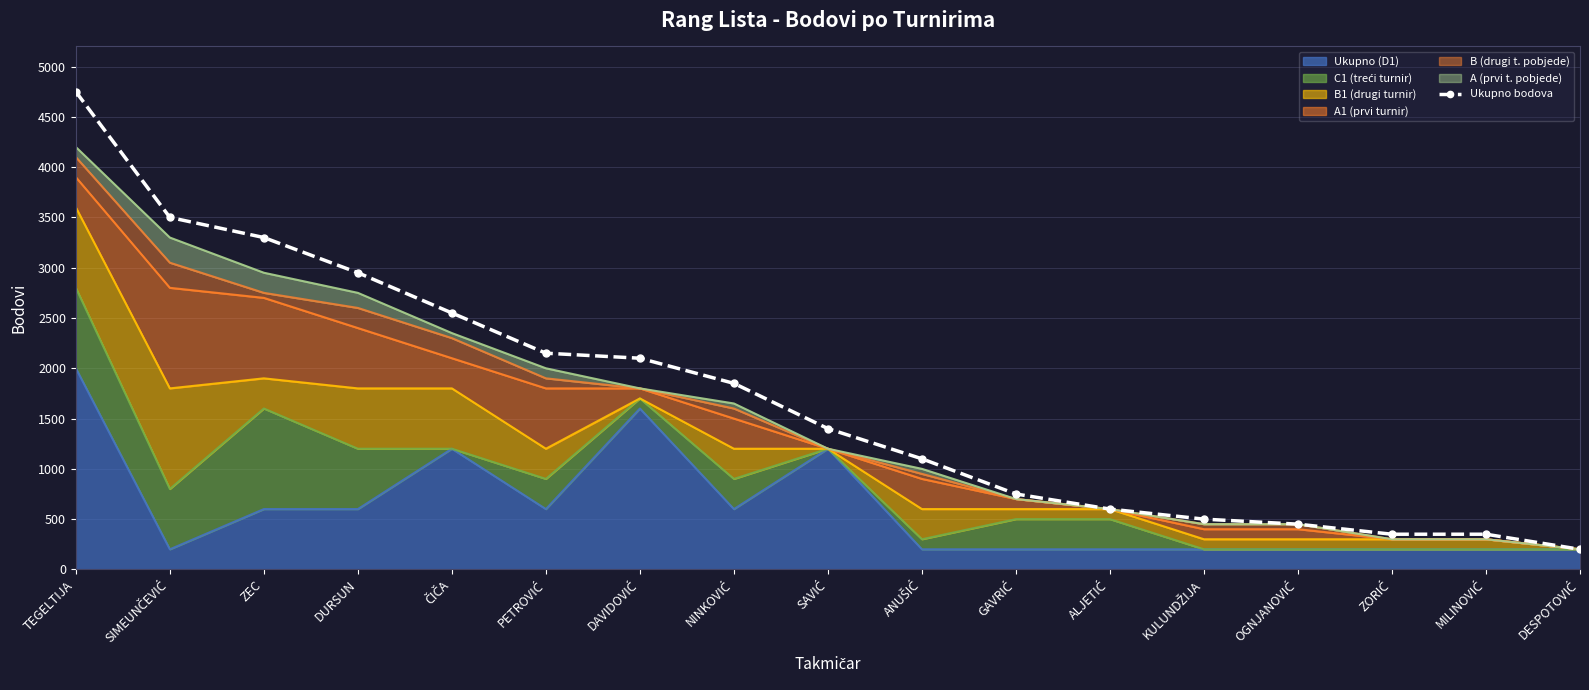

True or false: the data has more than 0 interior local peaks.

False